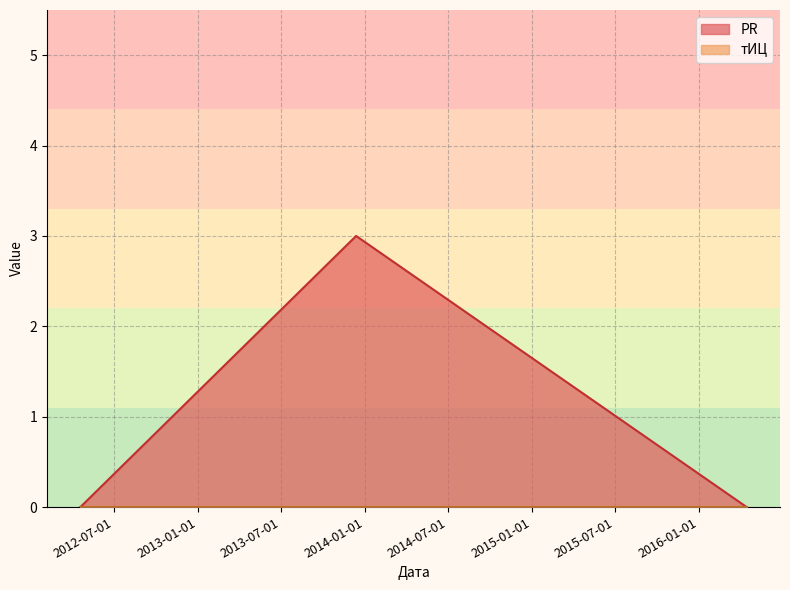

Is it true that the value at 2016-04-15 is 0?

True